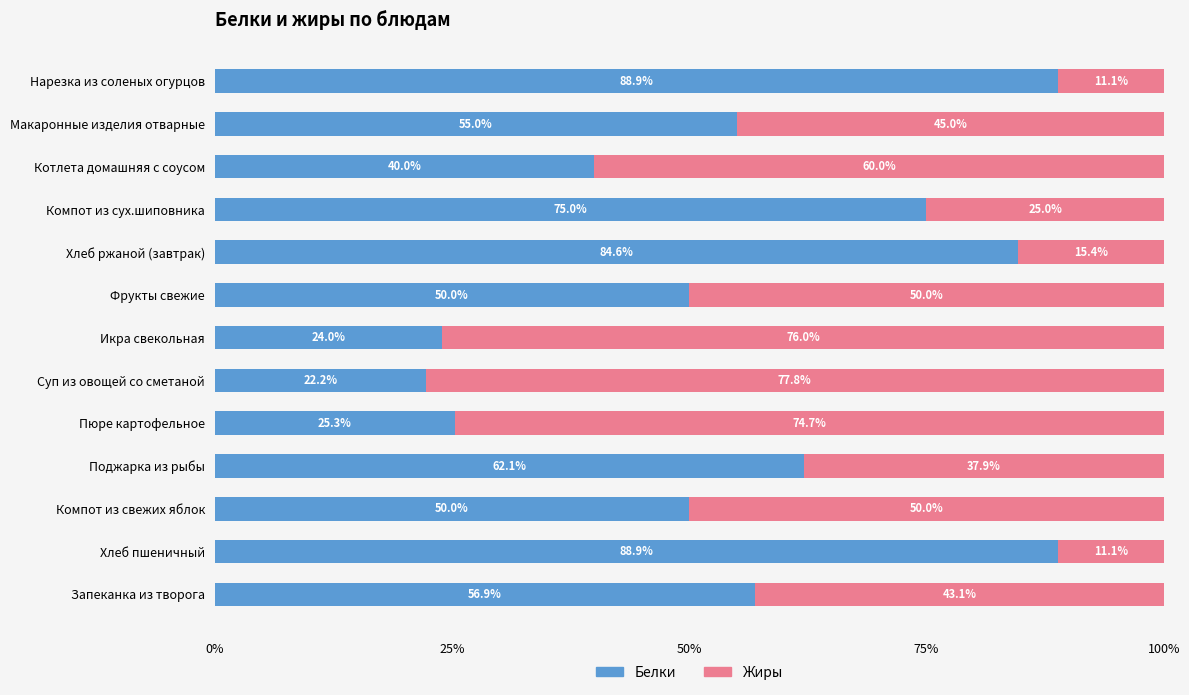

The Белки series shows 82.4 at Компот из свежих яблок. True or false?

False